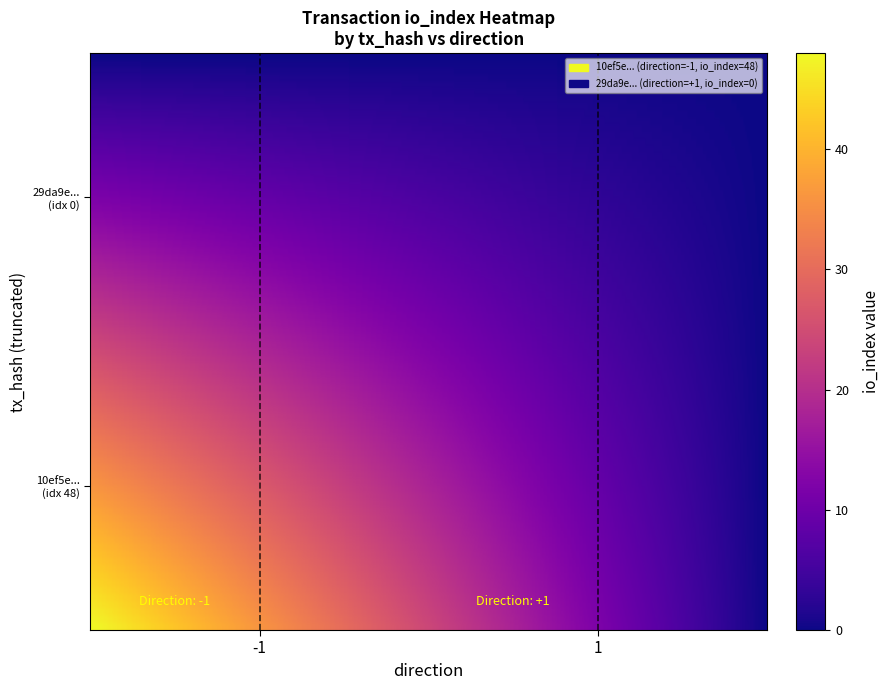

Rank the series by their maximum value, from highest to lowest.

10ef5ebc94de9e3b4965d29566ff173fe7eccd7, 29da9ed7f3128cada04f0d4e2281c484618a7e6